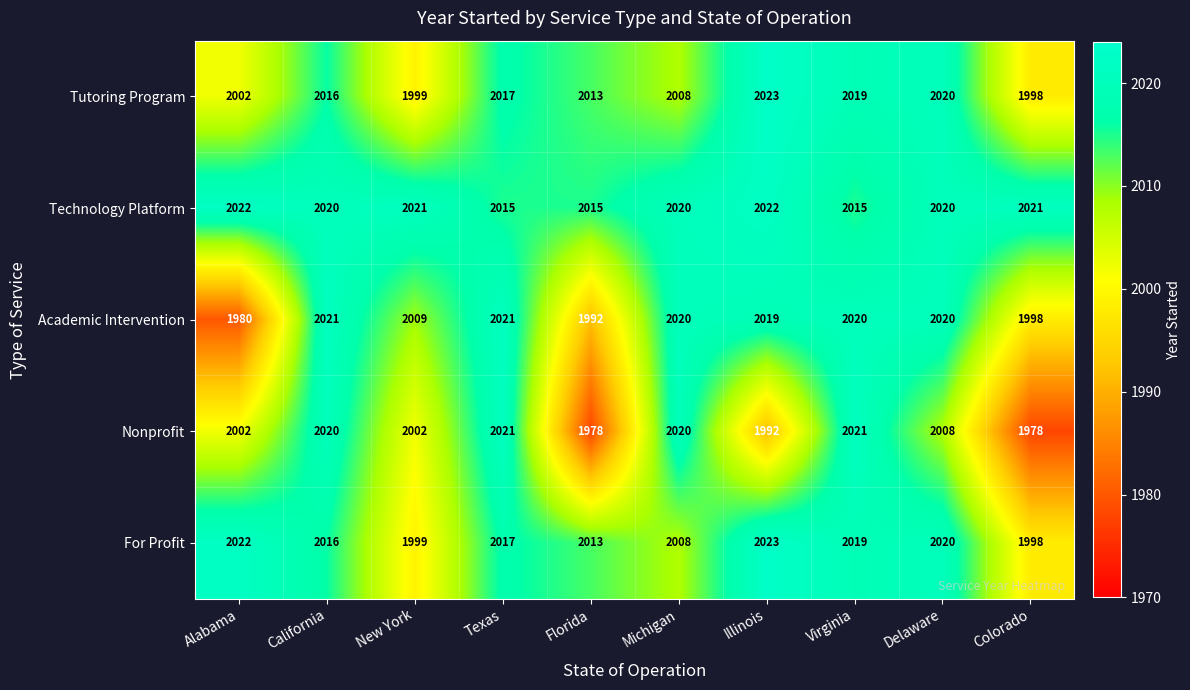

Which series has the widest spread of values?

Nonprofit